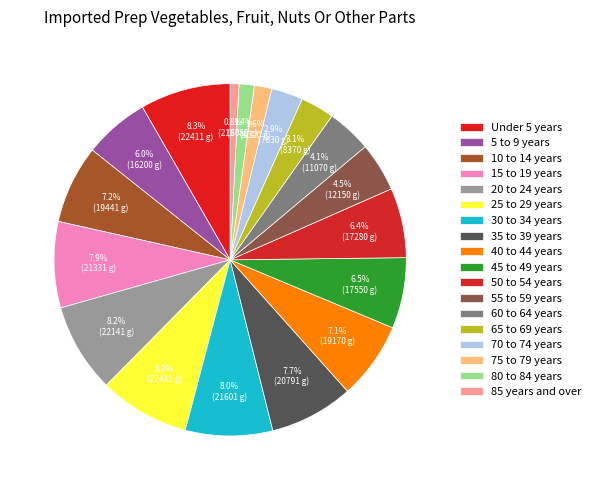

Count the number of slices in the pie.

18